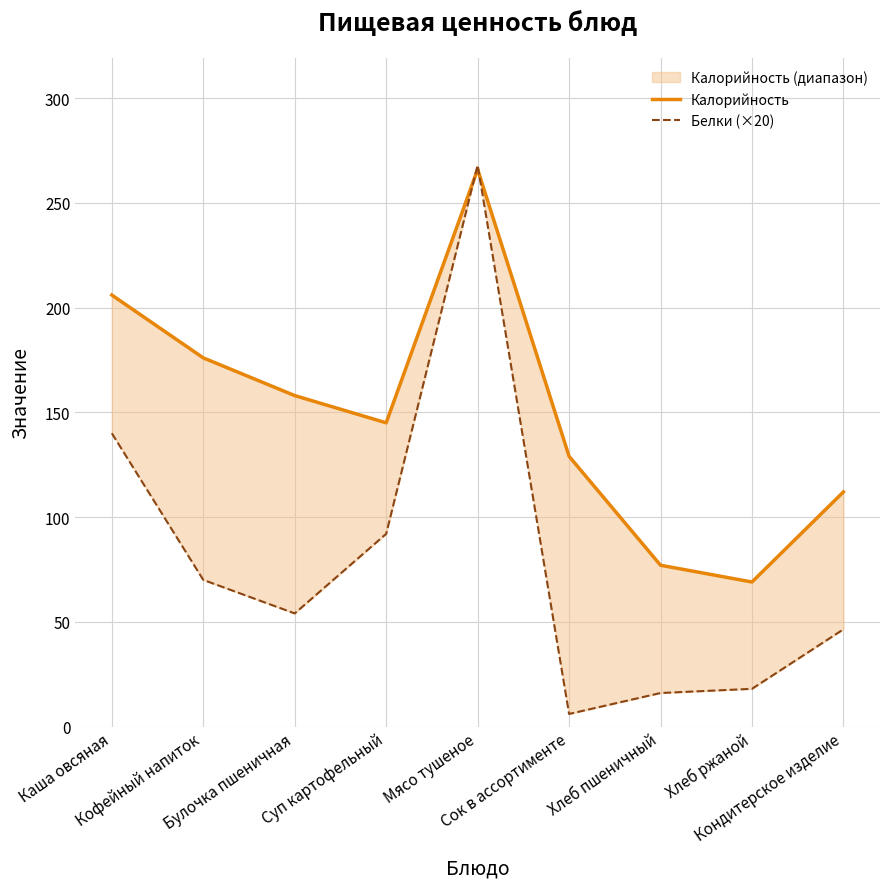

At Суп картофельный, list the series in order from smallest to largest.

Белки (×20), Калорийность